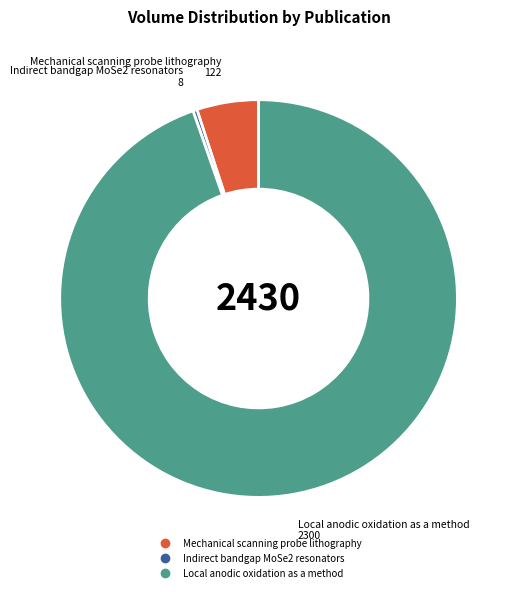

What is the smallest slice in the pie chart?

Indirect bandgap MoSe2 resonators